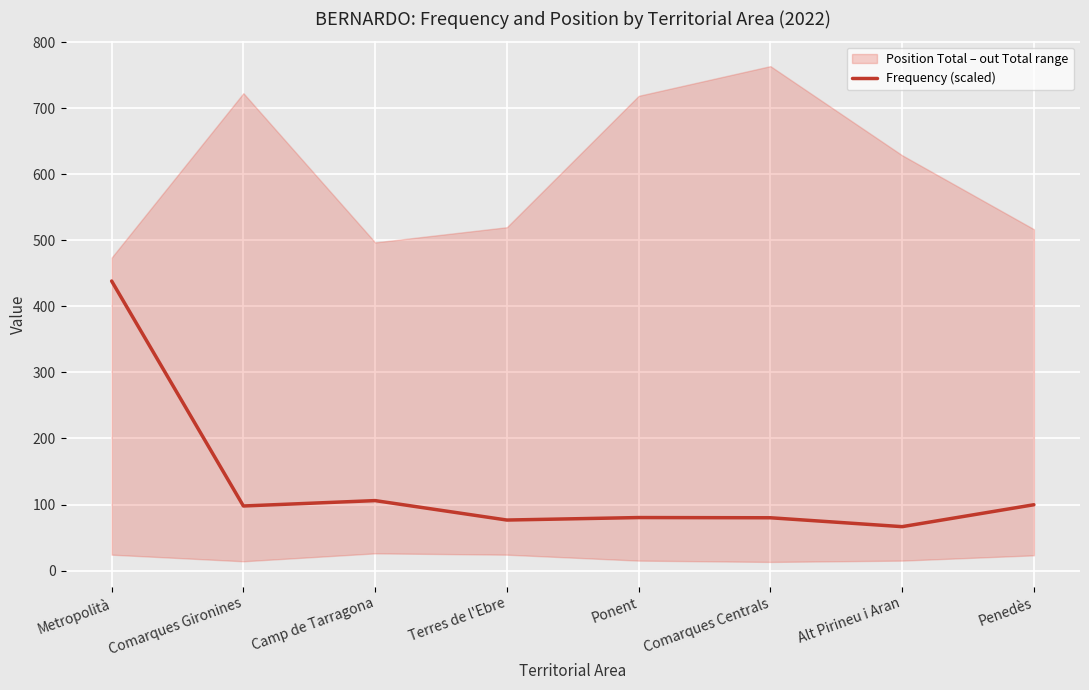

At which category does the chart reach its peak across all series?

Metropolità